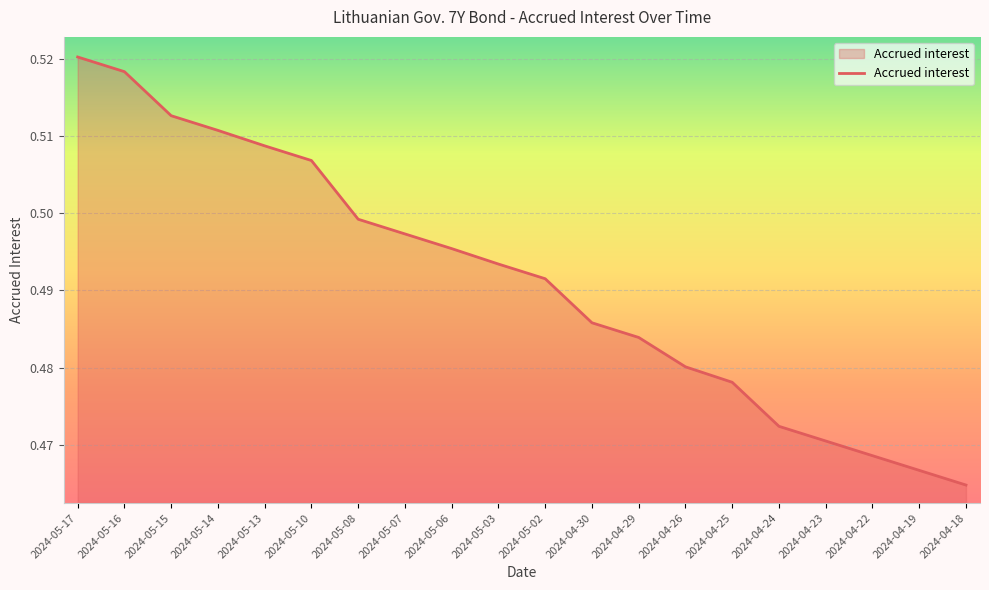

What is the sum of the values at 2024-05-13 and 2024-04-24?

1.0